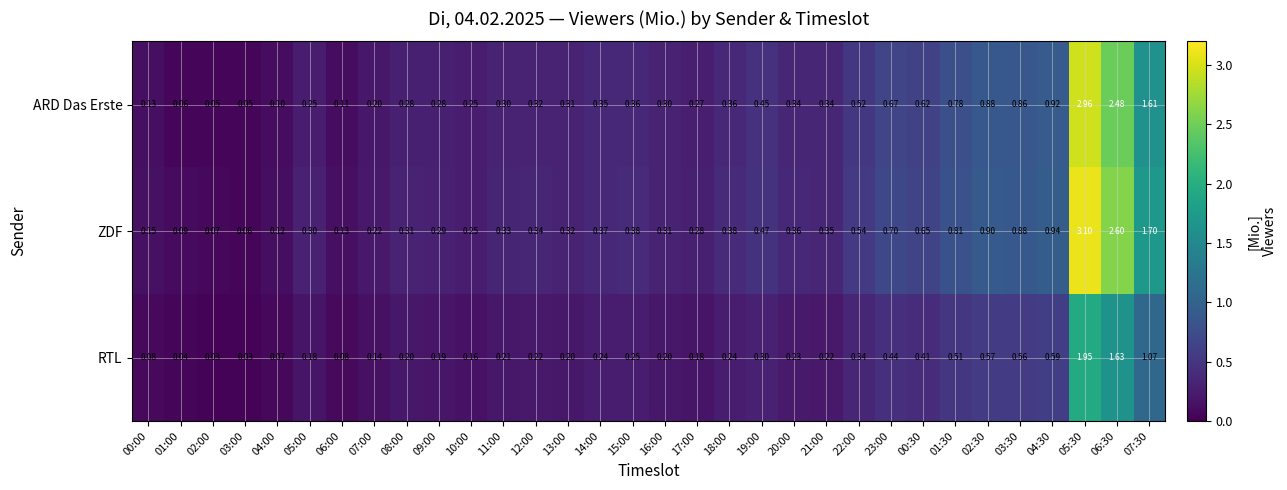

Is the value of ARD Das Erste at 06:00 greater than the value of RTL at 08:00?

No